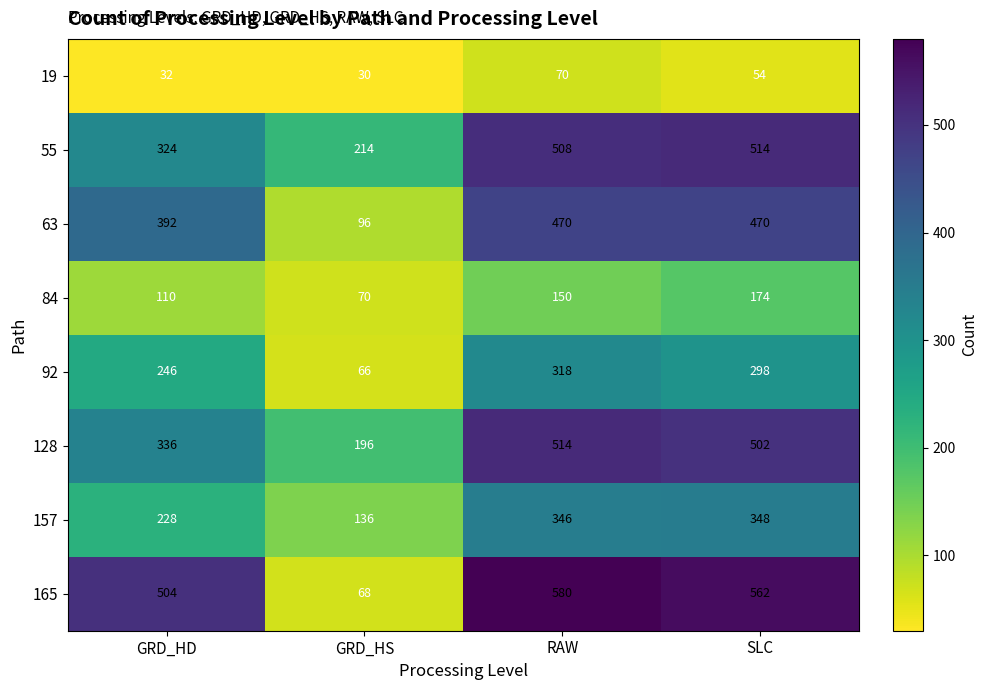

At which label is 92 closest to 192?

GRD_HD